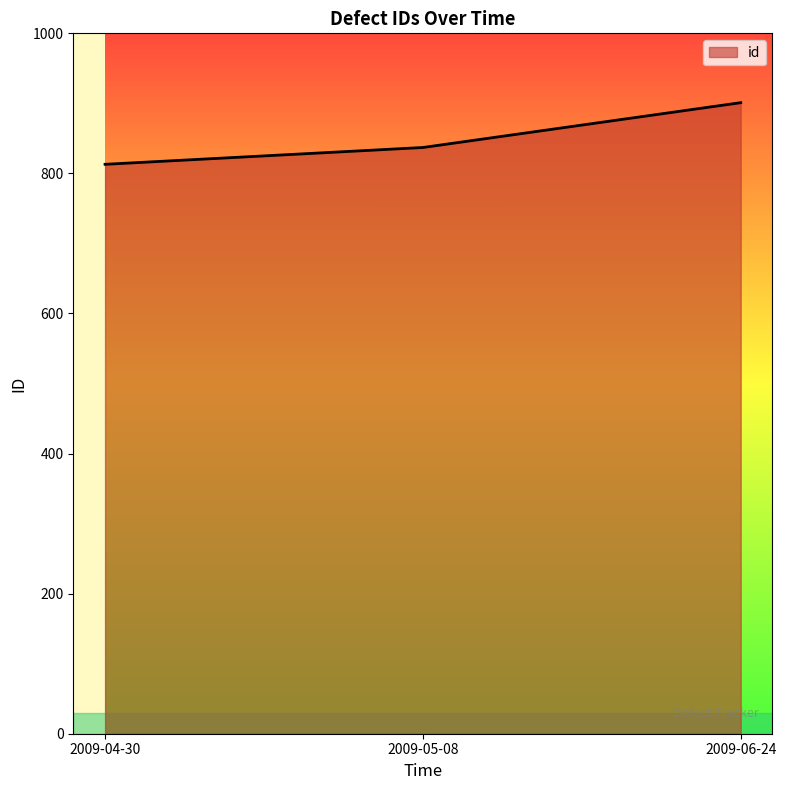

Rank the categories by value from lowest to highest.

2009-04-30, 2009-05-08, 2009-06-24